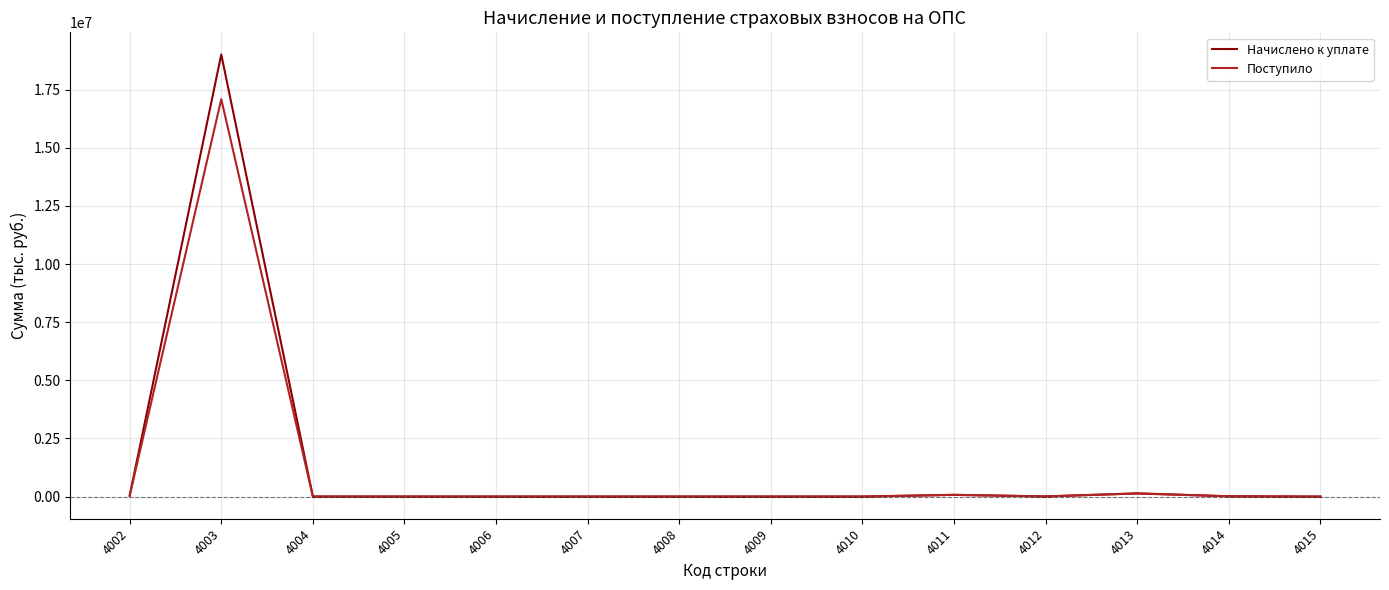

What is the highest value of the Поступило series?

17095058